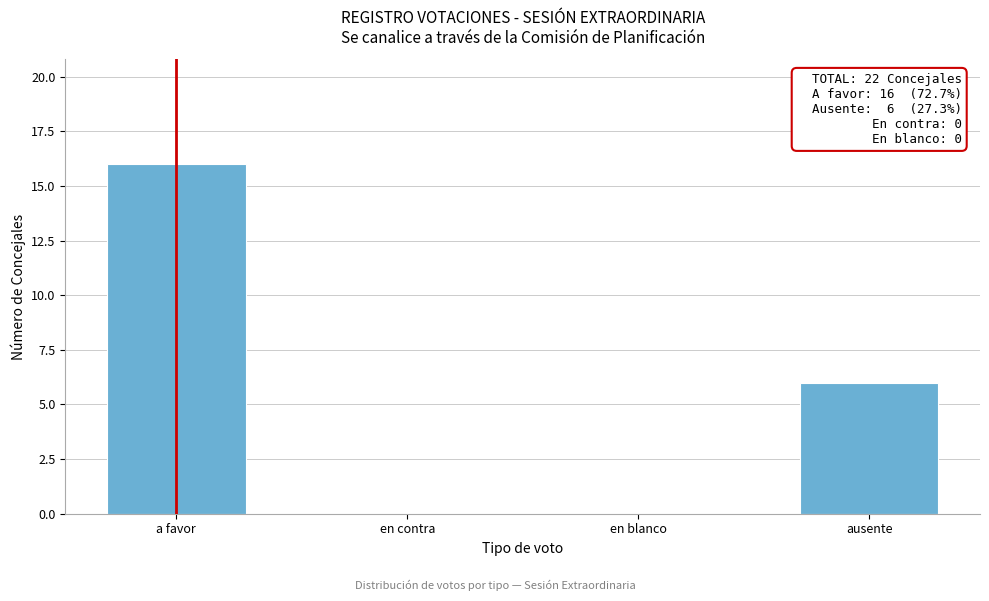

Reading left to right, transcribe all the data shown in this chart.

a favor=16	en contra=0	en blanco=0	ausente=6